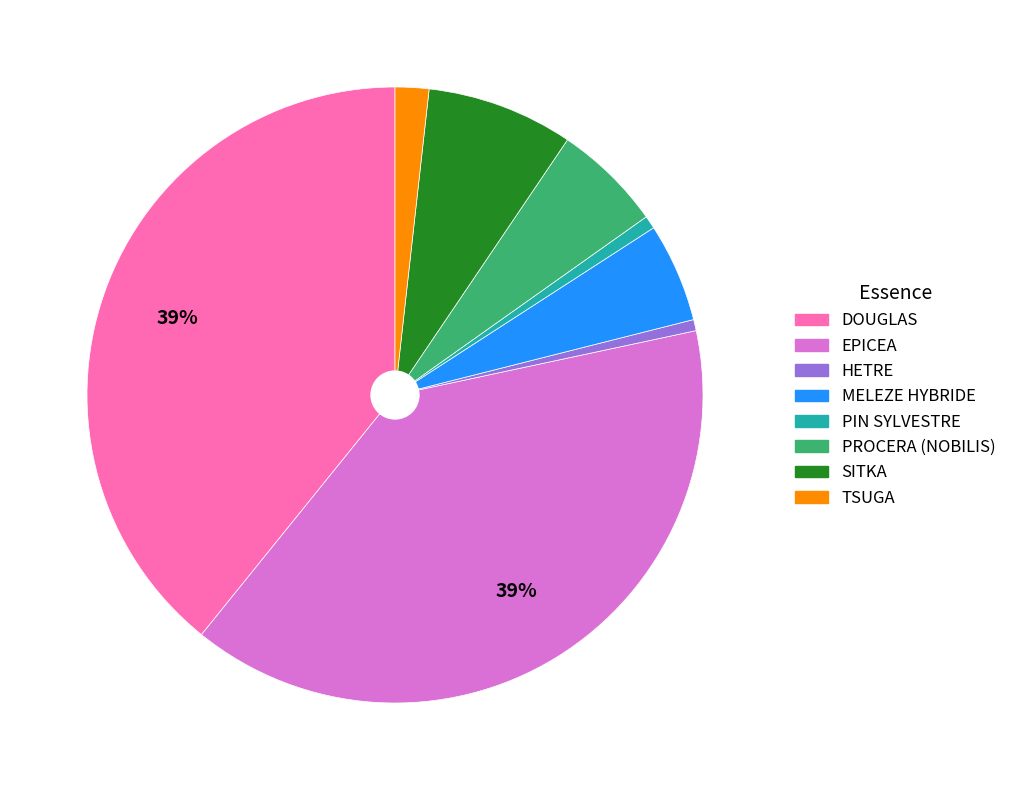

True or false: PROCERA (NOBILIS) accounts for 1% of the total.

False